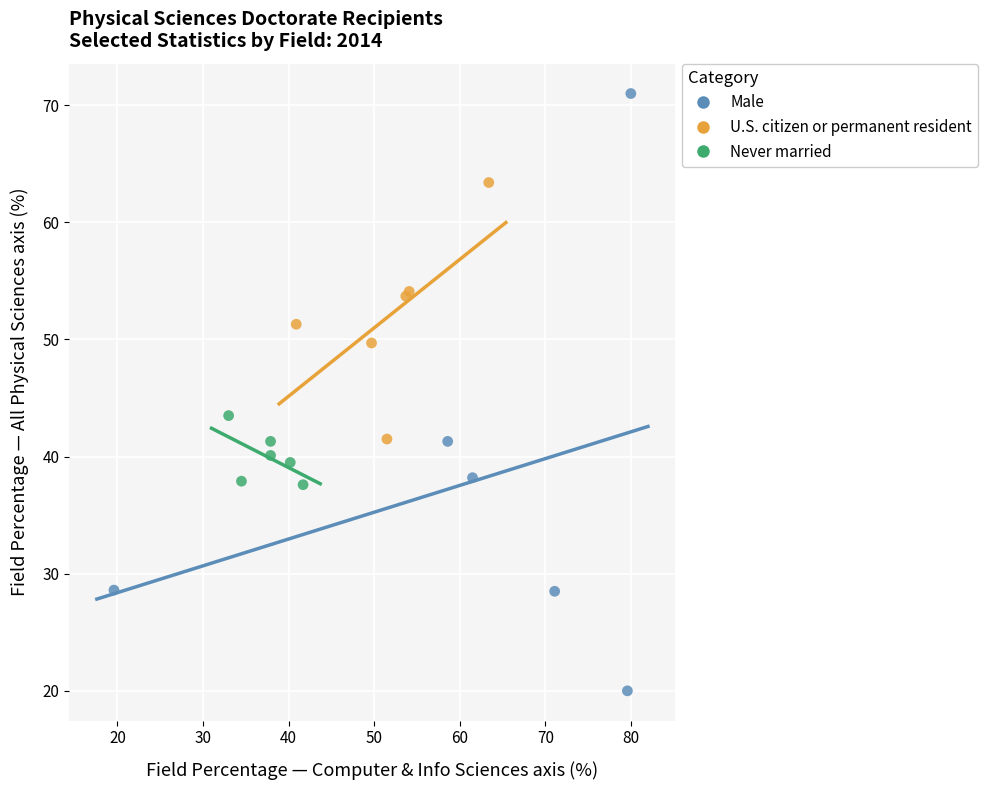

Which series has the widest spread of Y values?

Male